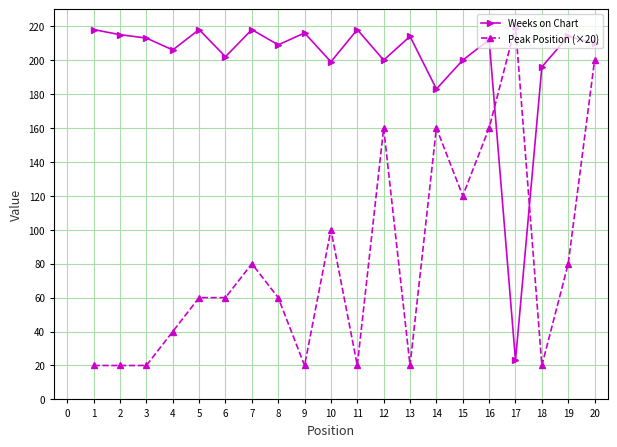

What is the spread (max minus min) of values at 4?

166